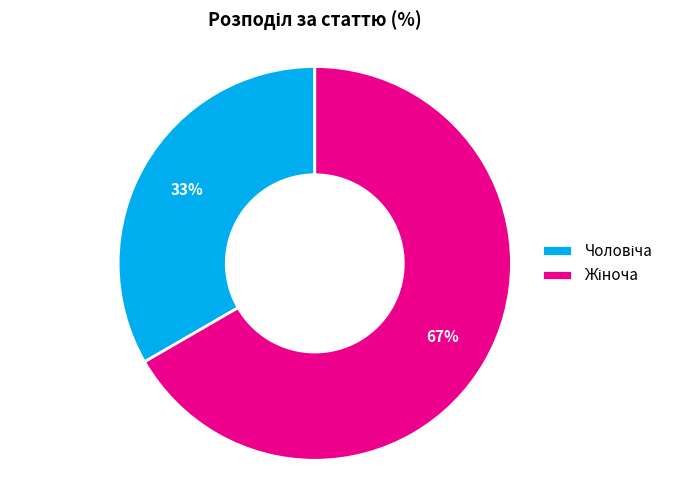

True or false: Жіноча accounts for 67% of the total.

True